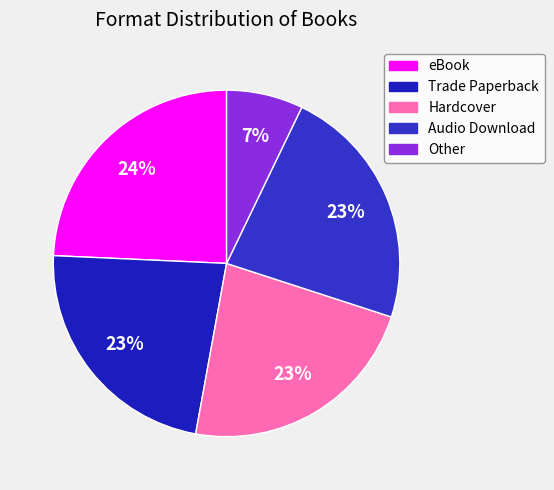

To the nearest percent, what percentage of the pie is eBook?

24%